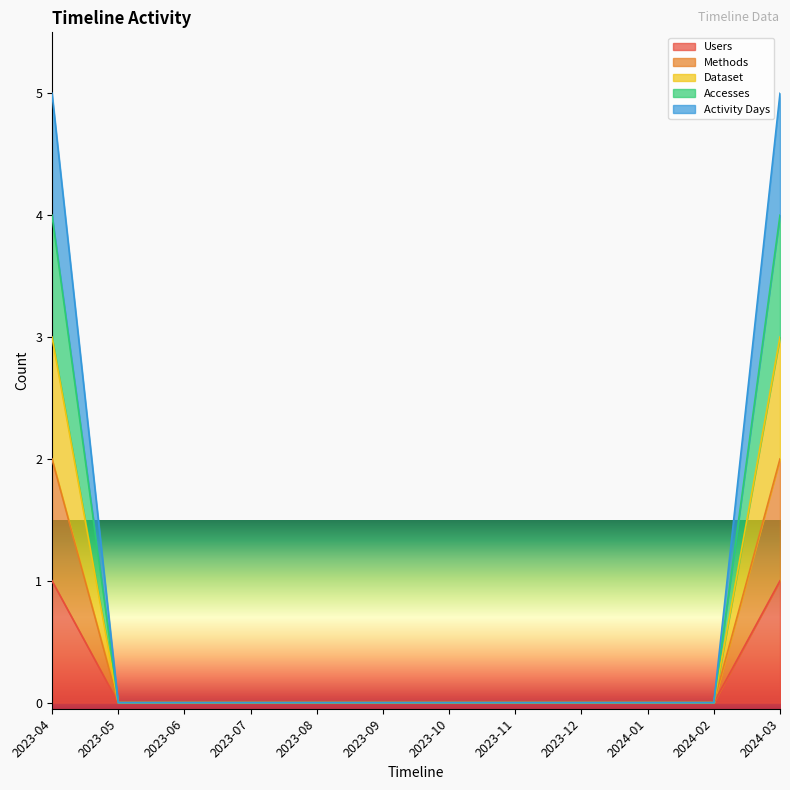

How many Users values are between 0 and 1?

12